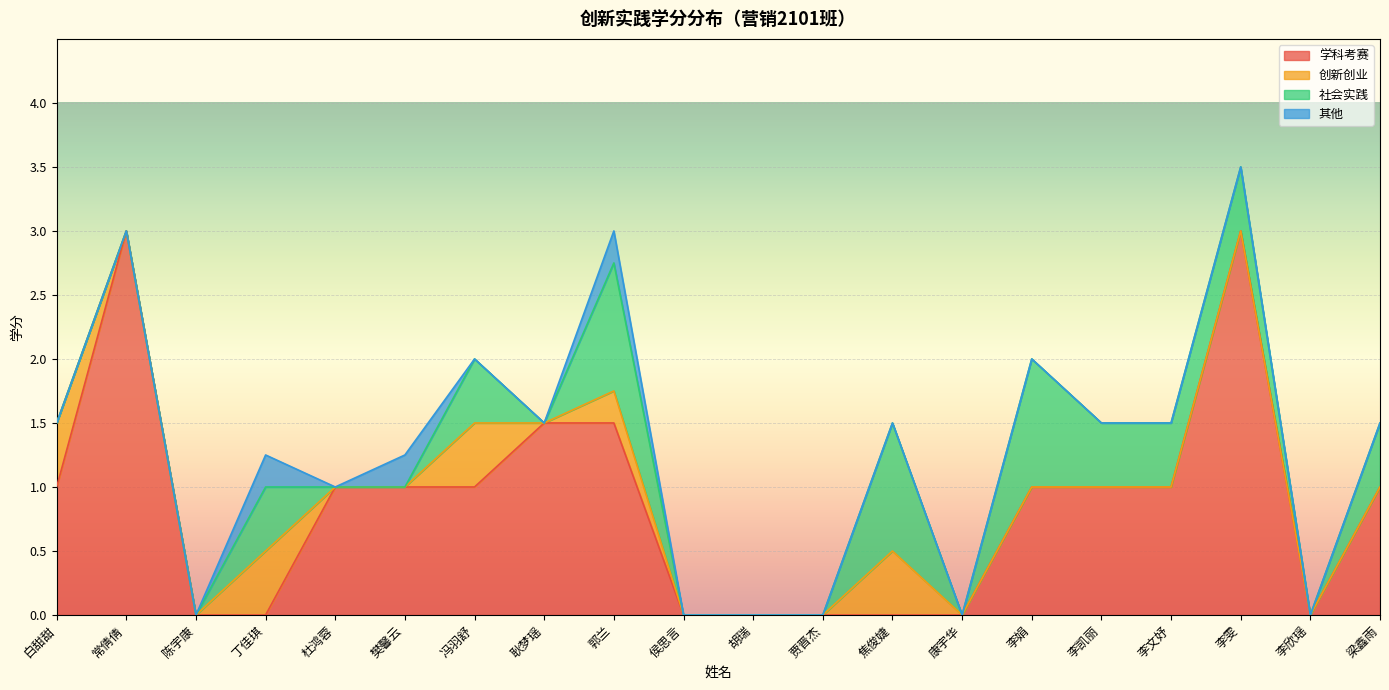

What is the label of the 11th point from the right?

侯思言